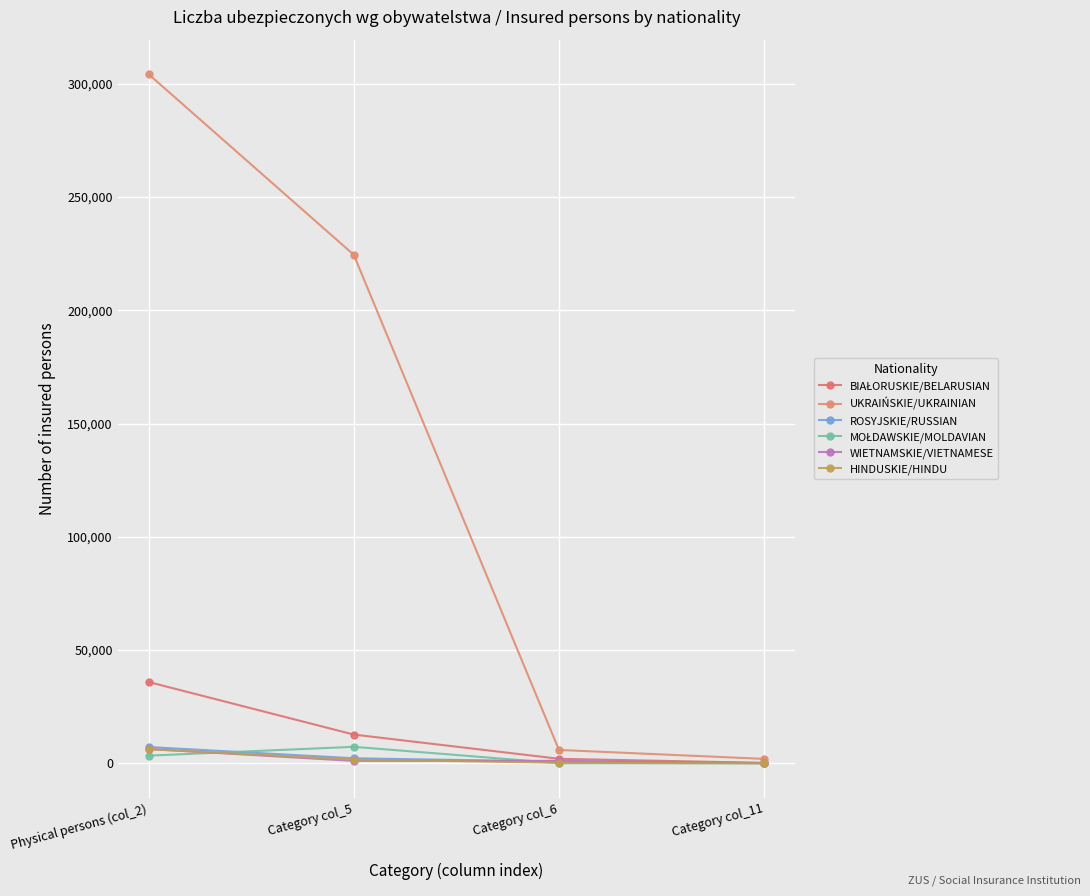

At which category does the chart reach its peak across all series?

Physical persons (col_2)